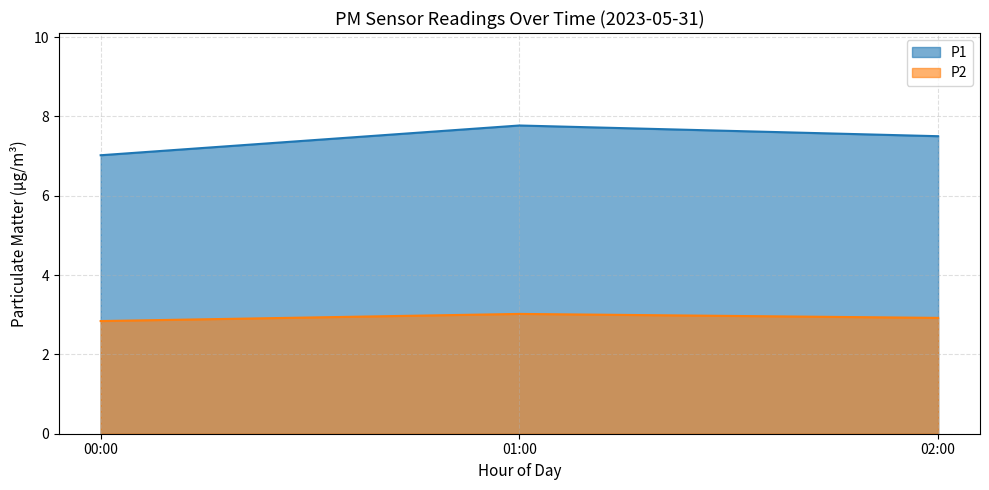

Which series has the largest total across all categories?

P1